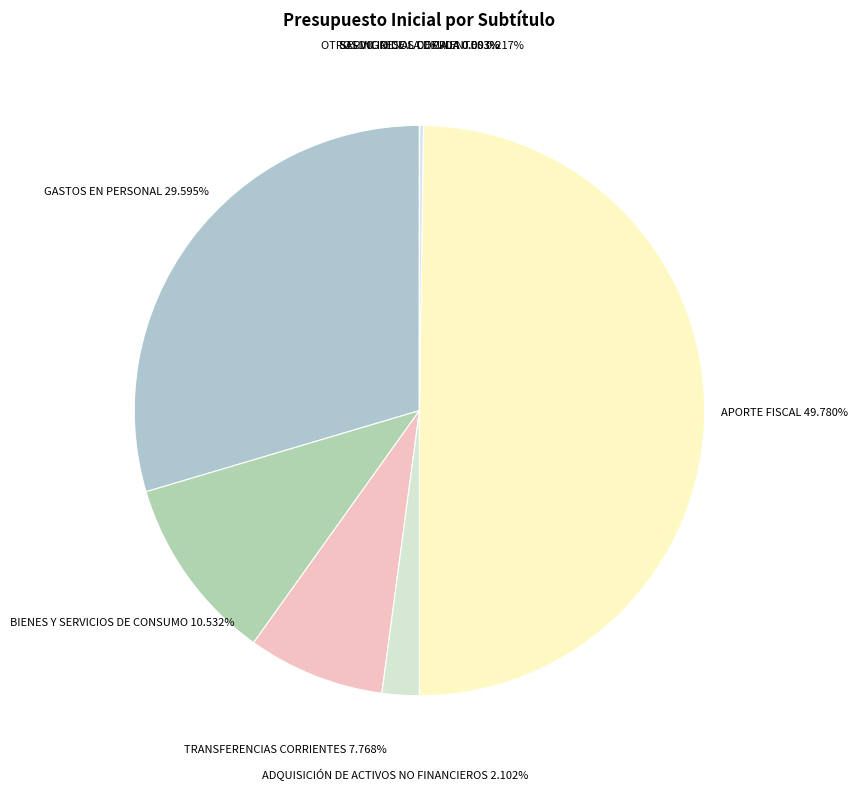

What is the largest slice in the pie chart?

APORTE FISCAL